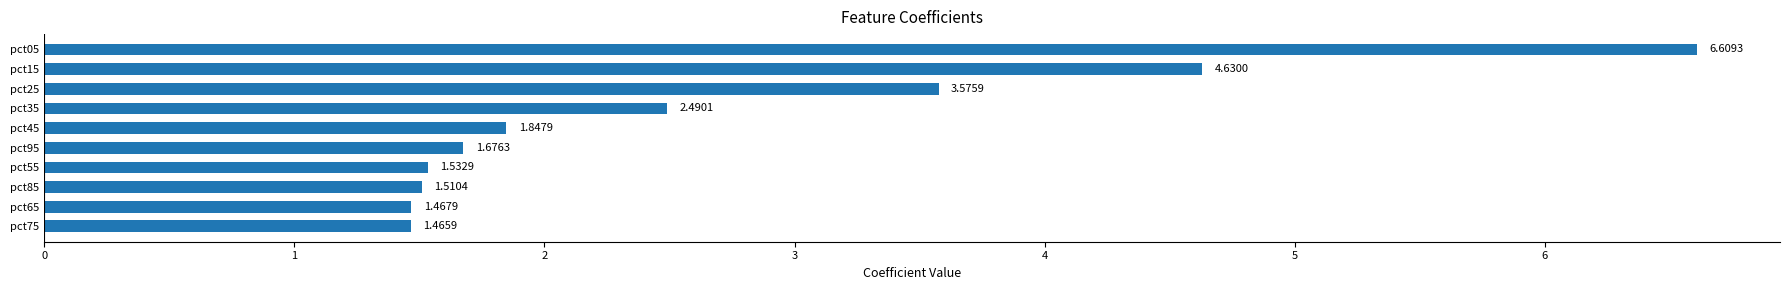

What is the change in value from pct85 to pct05?

+5.1